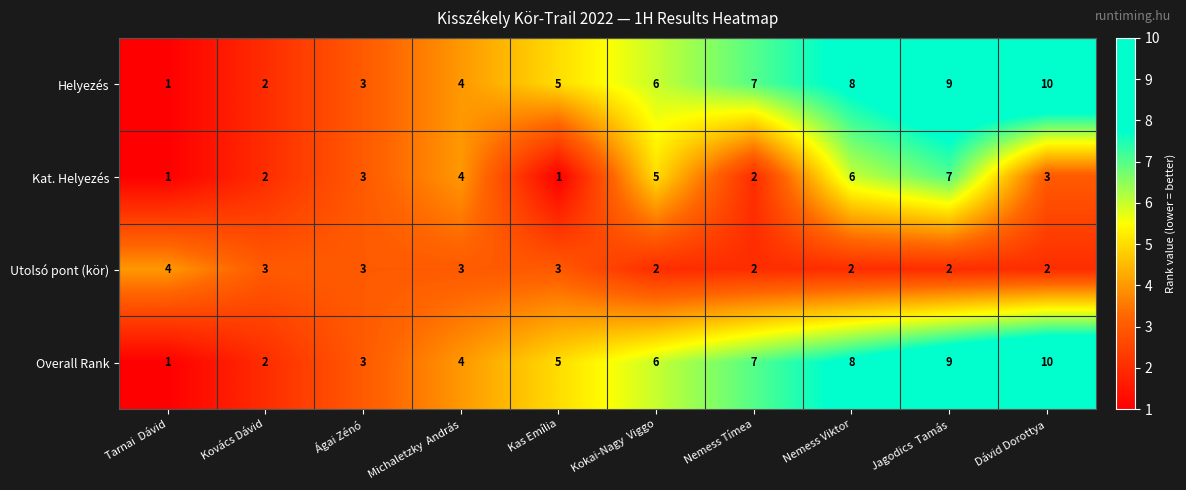

At which category is the sum across all series the highest?

Jagodics  Tamás